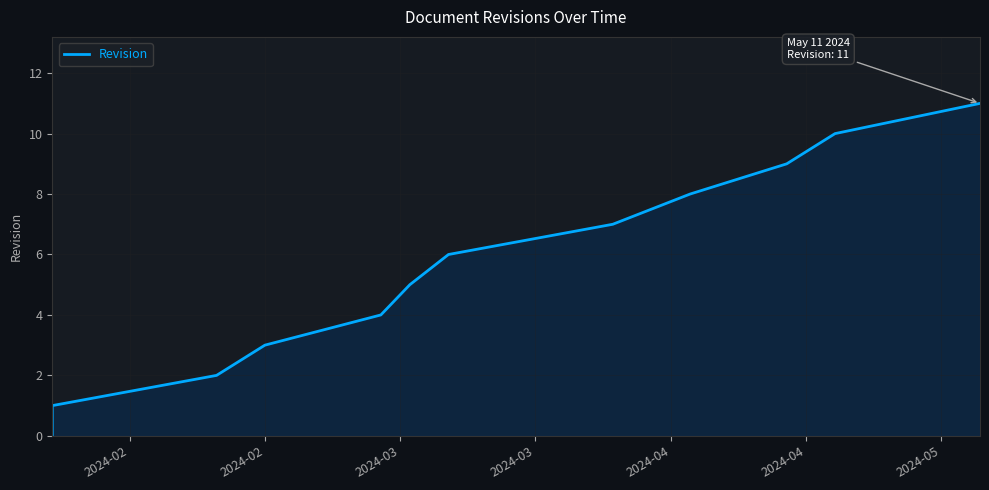

The value at 10 is 14. True or false?

False